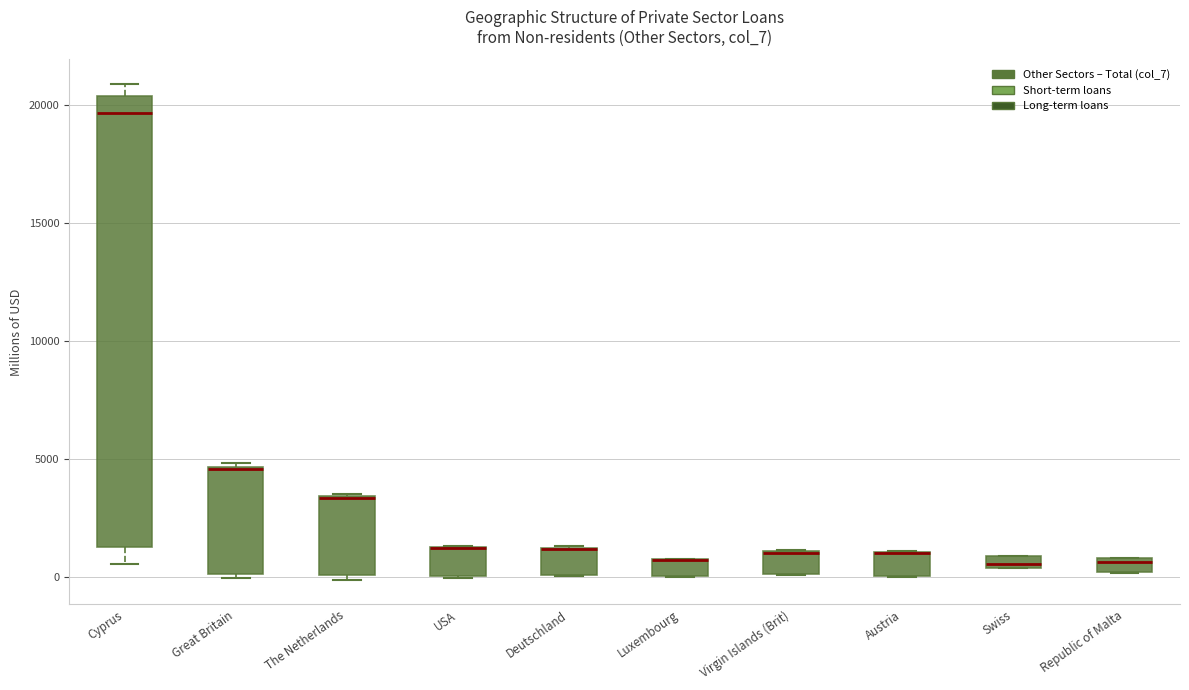

Comparing the boxes themselves (not the whiskers), which one is the tallest?

Cyprus